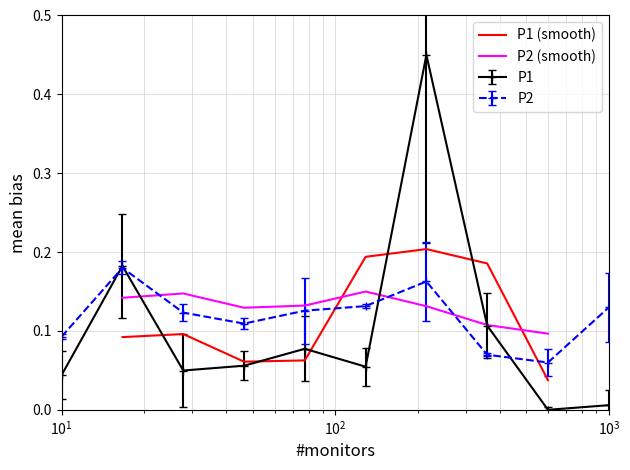

True or false: P2 (smooth) and P1 (smooth) cross at least once.

True